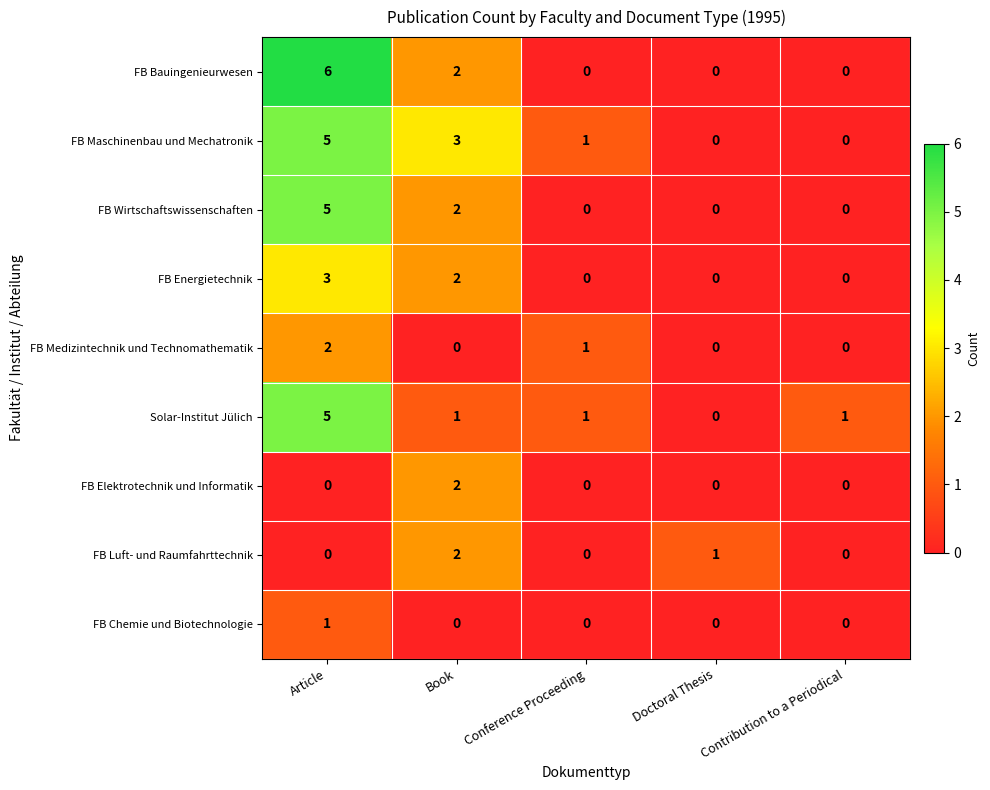

At which label is FB Medizintechnik und Technomathematik closest to 1?

Conference Proceeding